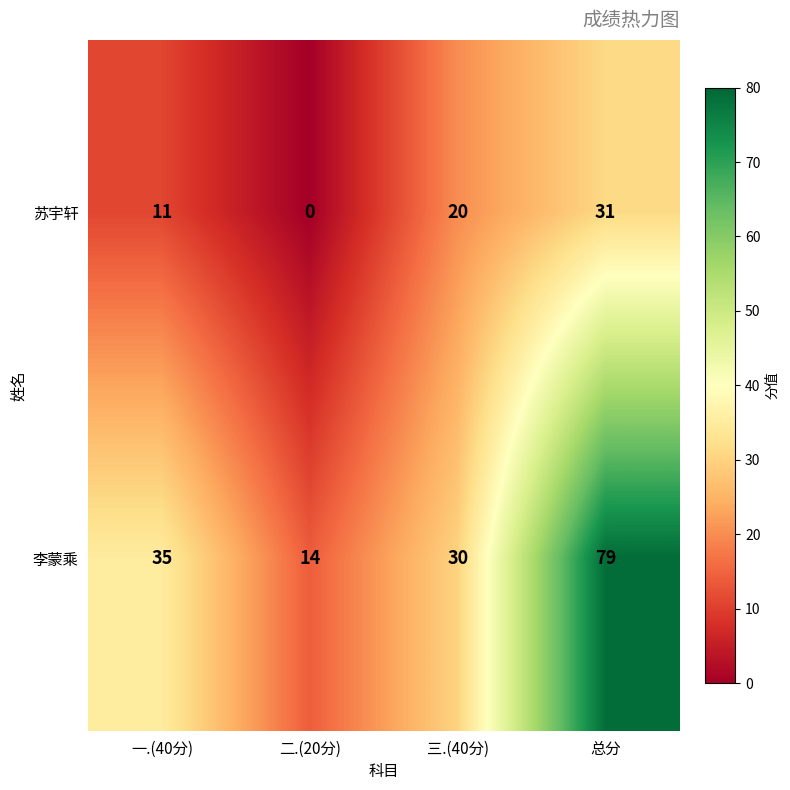

What is the average value of the 苏宇轩 series?

16